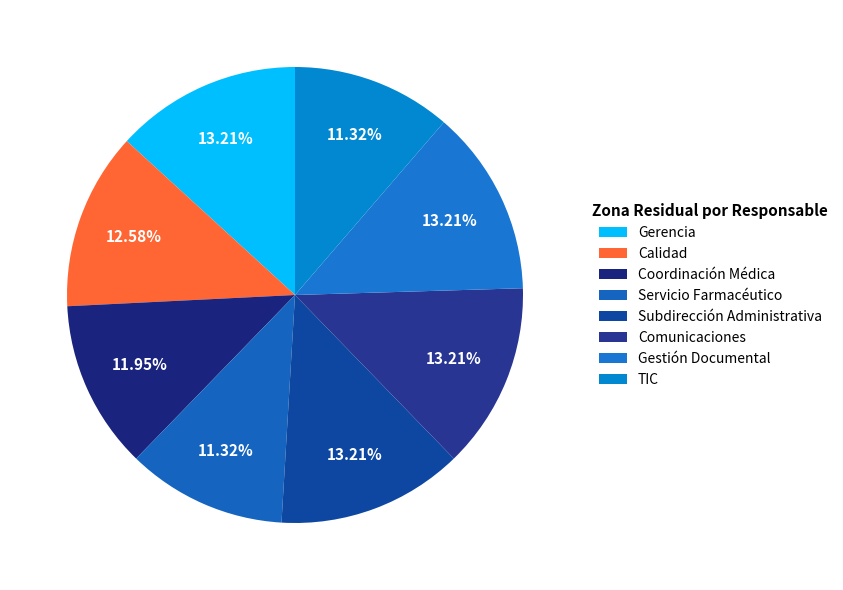

Does TIC account for over 50% of the chart?

No